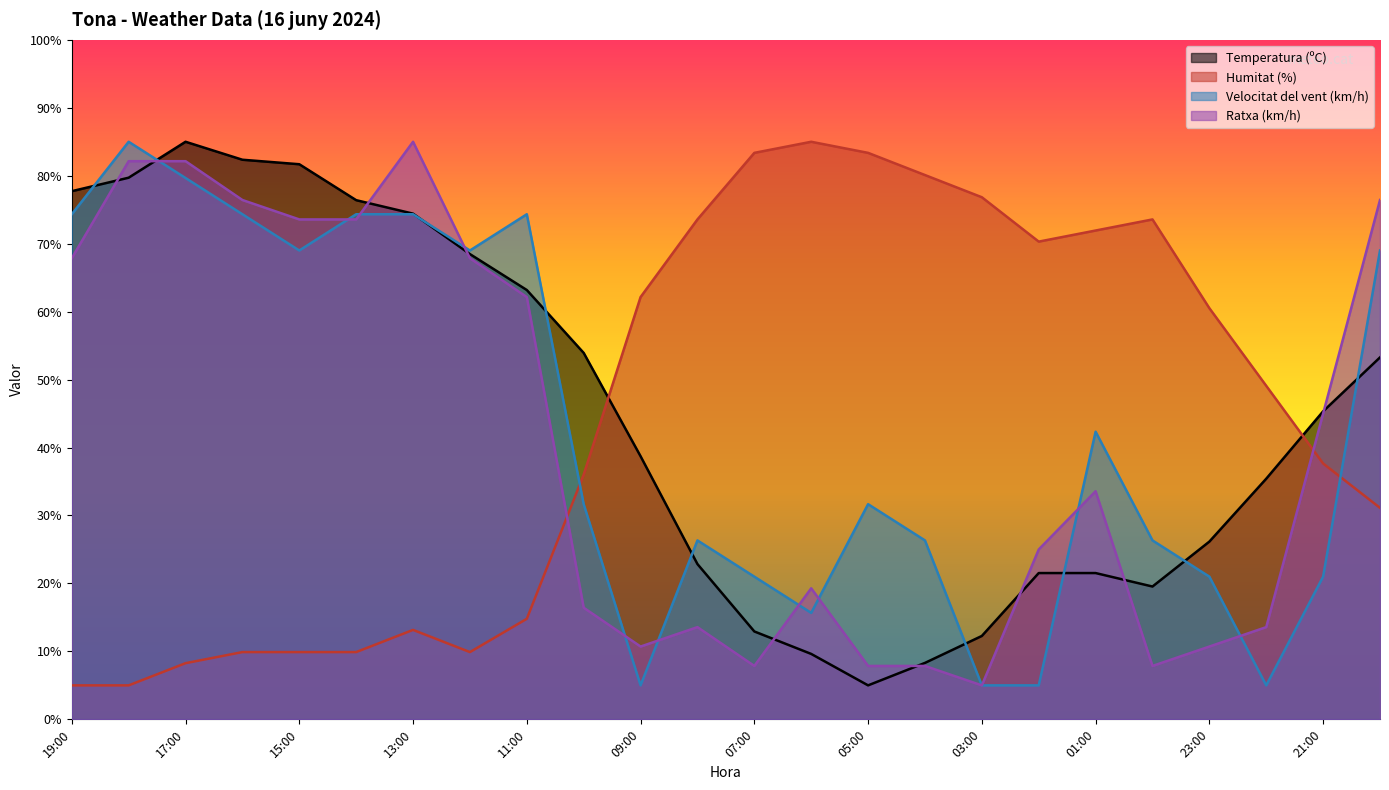

The Velocitat del vent (km/h) series shows 21.0 at 21:00. True or false?

True